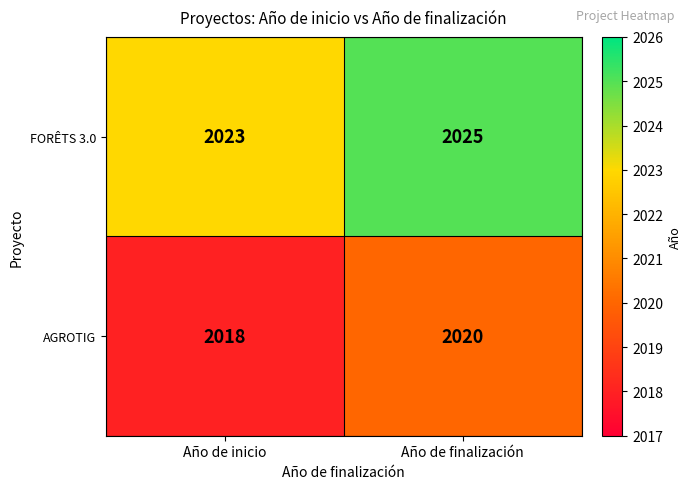

Where is FORÊTS 3.0 nearest to the value 2024?

Año de inicio